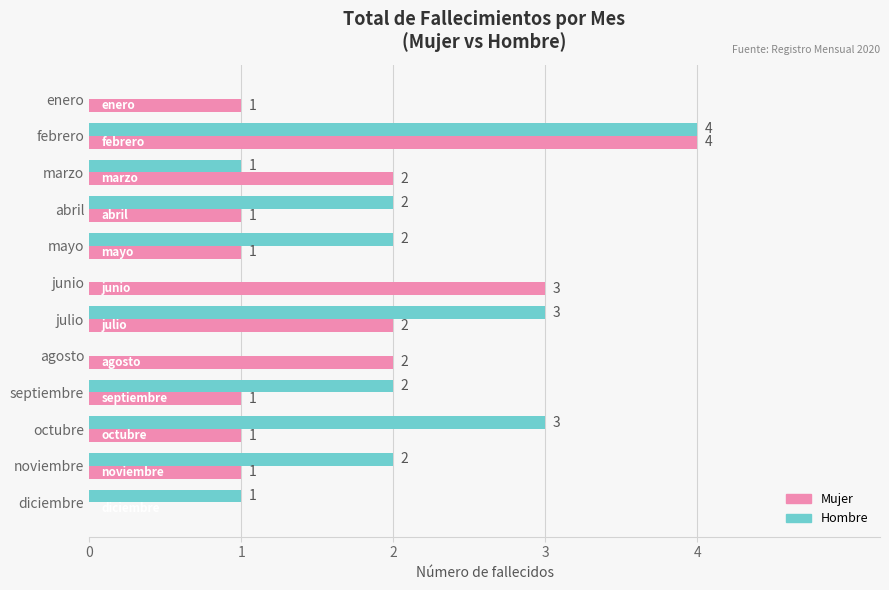

Which category has the highest value across all series?

febrero